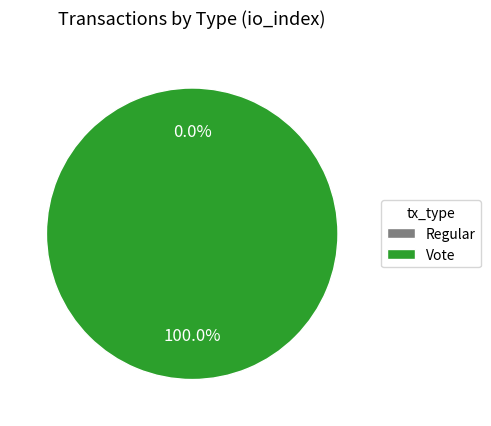

What is the largest slice in the pie chart?

Vote